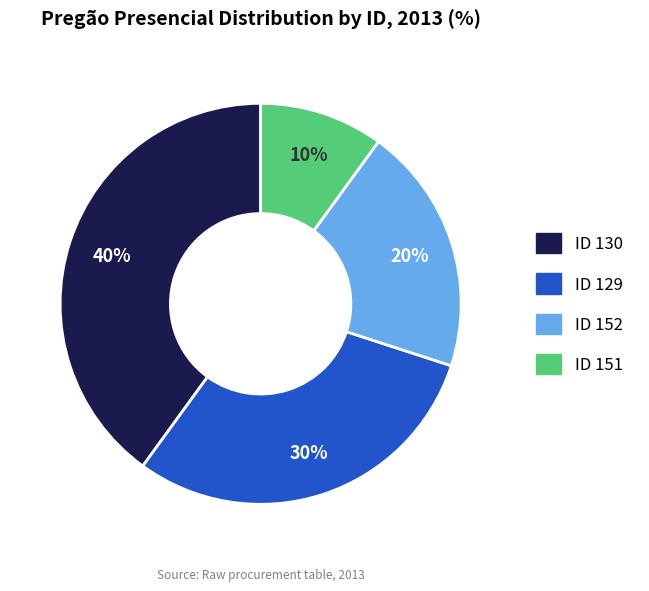

To the nearest percent, what is the difference between the largest and smallest slice percentages?

30%